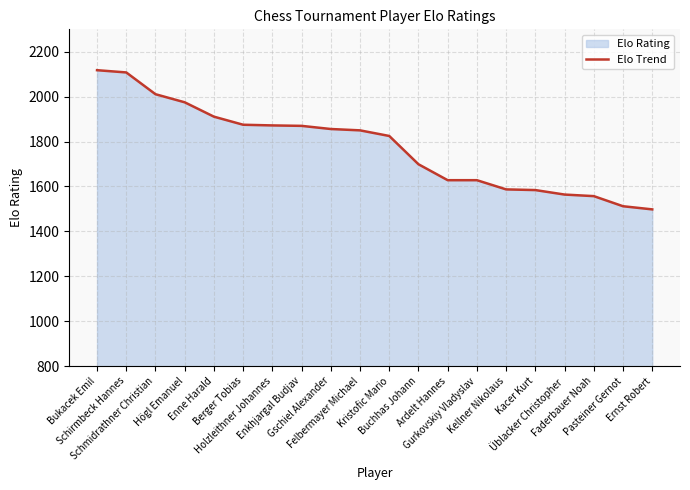

How many distinct data groups are displayed?

1